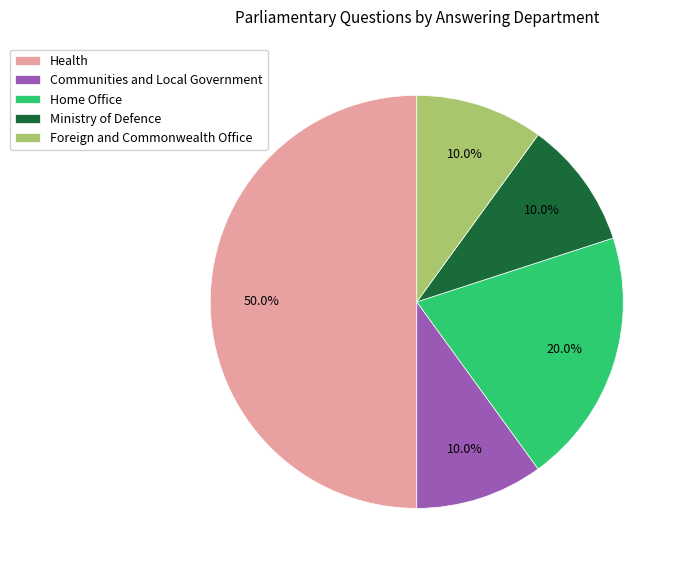

Between Communities and Local Government and Home Office, which is larger?

Home Office